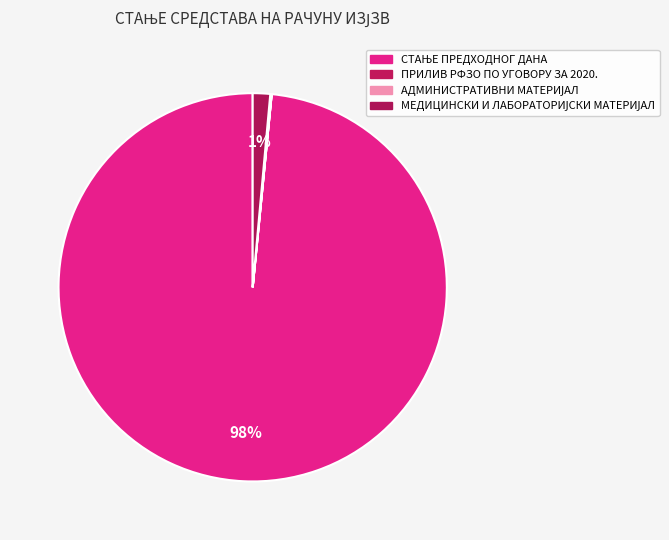

What is the smallest slice in the pie chart?

ПРИЛИВ РФЗО ПО УГОВОРУ ЗА 2020.